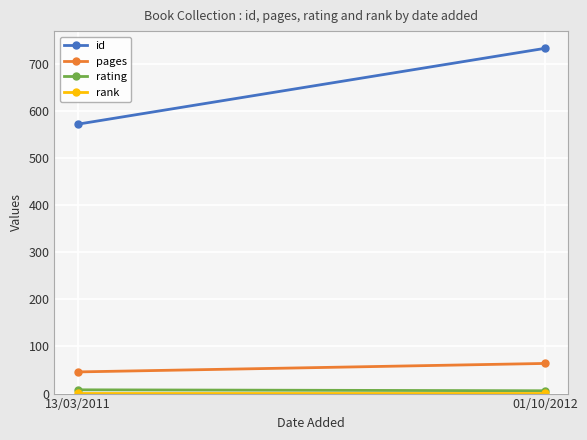

What are all the series names shown in the legend?

id, pages, rating, rank